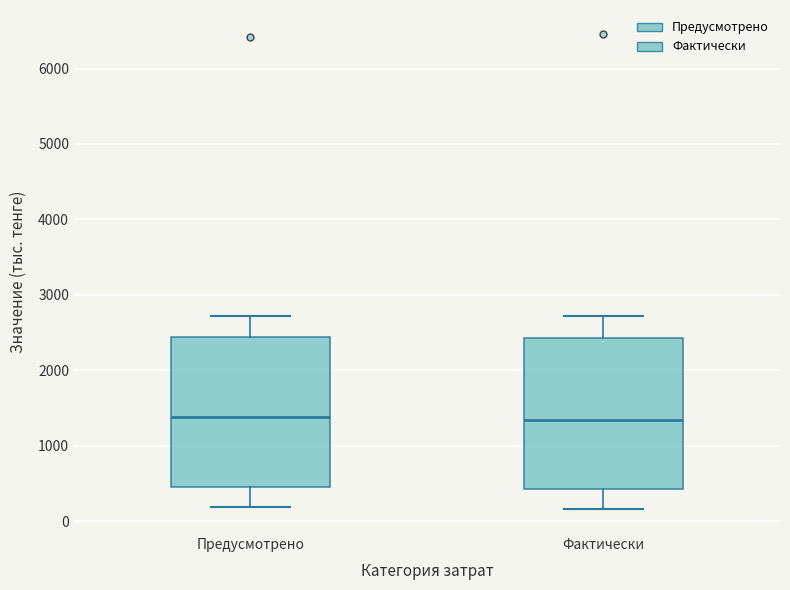

Where does the median line of the box for Фактически sit on the y-axis? The values are not printed on the chart, so give them approximately, as read against the axis.

1300